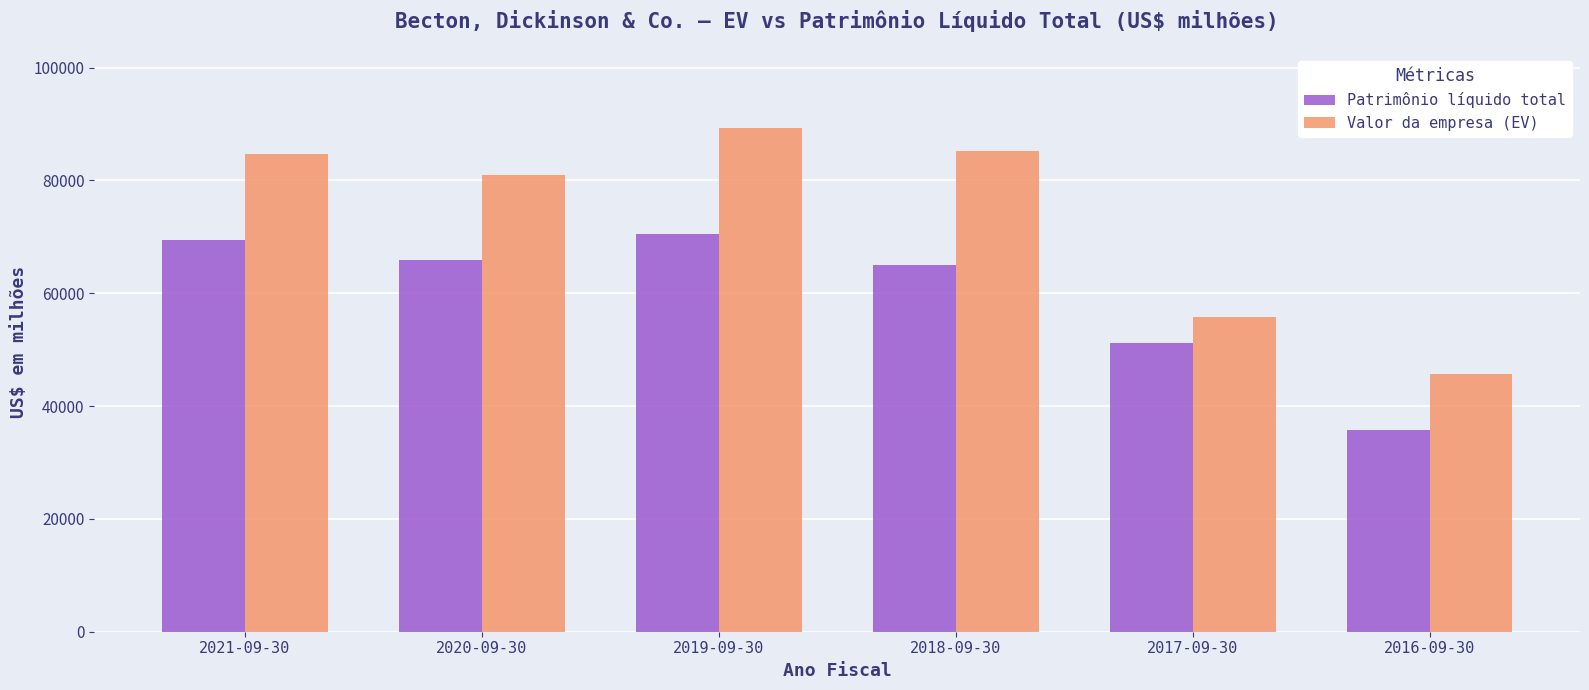

Reading right to left, what are all the values shown in this chart?

Patrimônio líquido total: 35772	51122	64931	70430	65975	69434
Valor da empresa (EV): 45755	55792	85173	89200	80969	84640